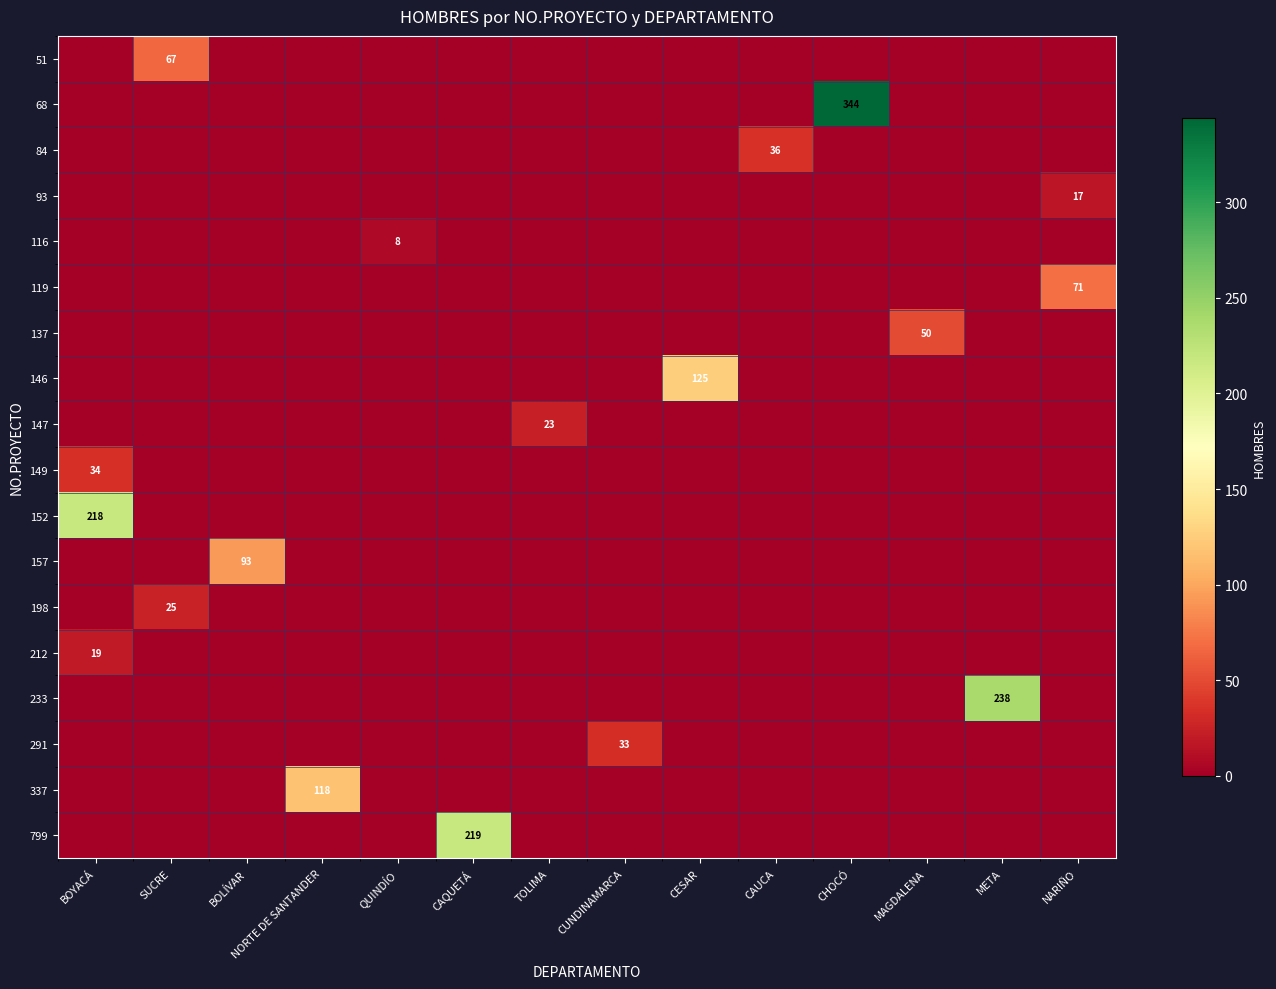

Rank the series by their maximum value, from highest to lowest.

68, 233, 799, 152, 146, 337, 157, 119, 51, 137, 84, 149, 291, 198, 147, 212, 93, 116